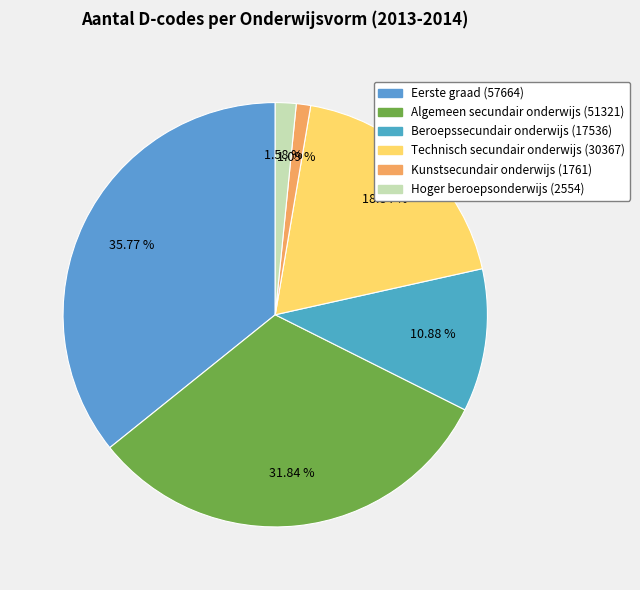

Is there any slice that represents more than half of the pie?

No